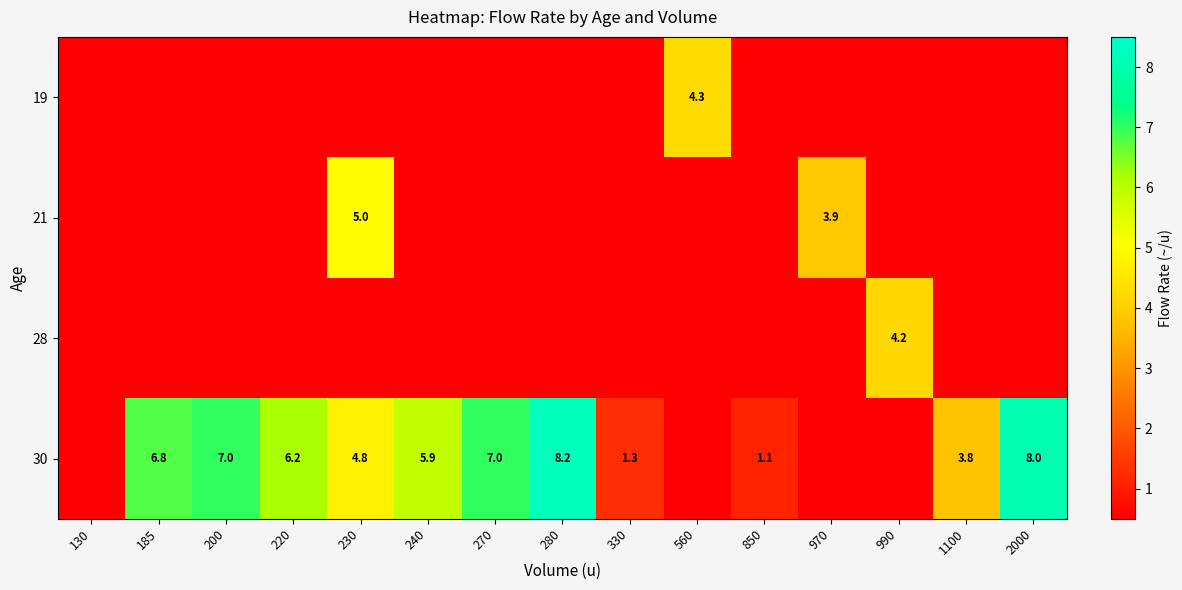

What is the difference between the 30 values at 850 and 280?

7.1